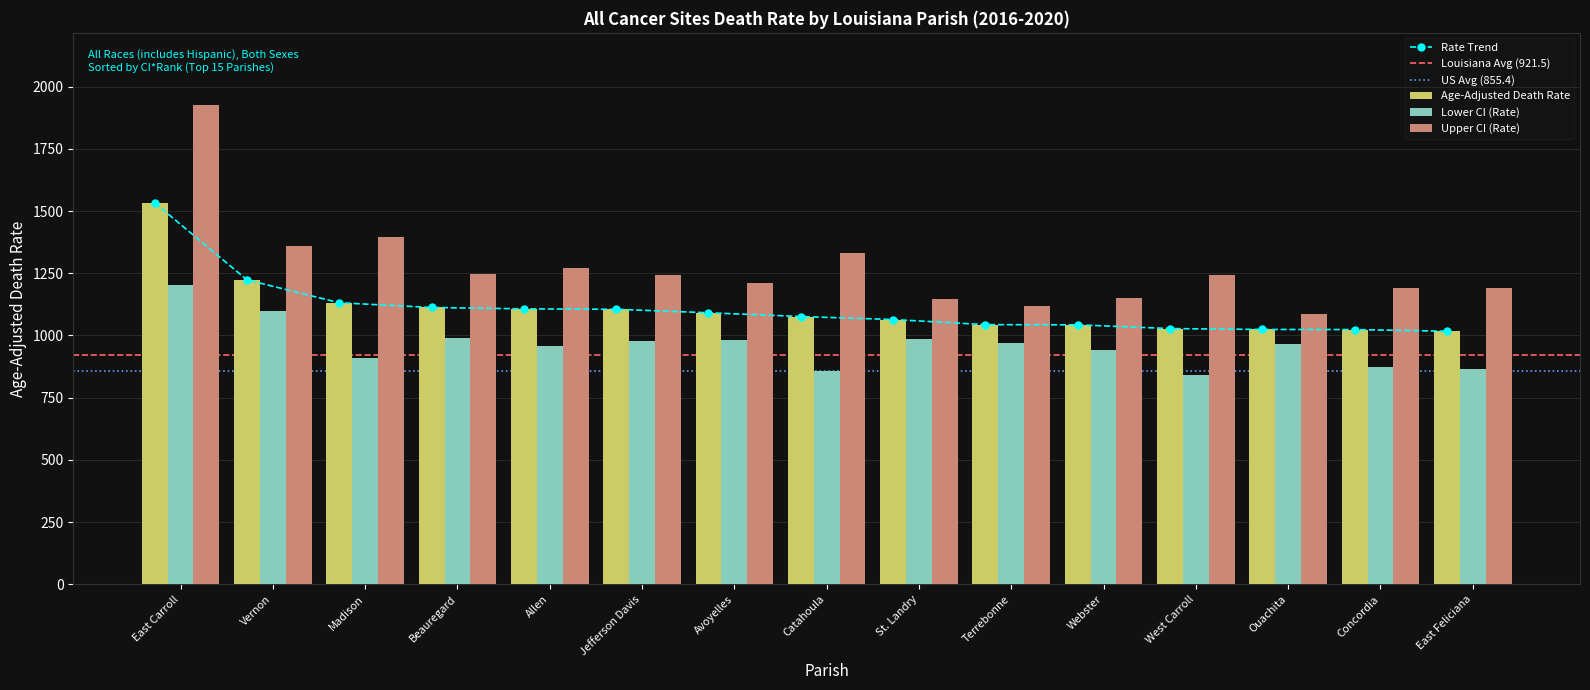

What is the spread (max minus min) of values at St. Landry?

163.4